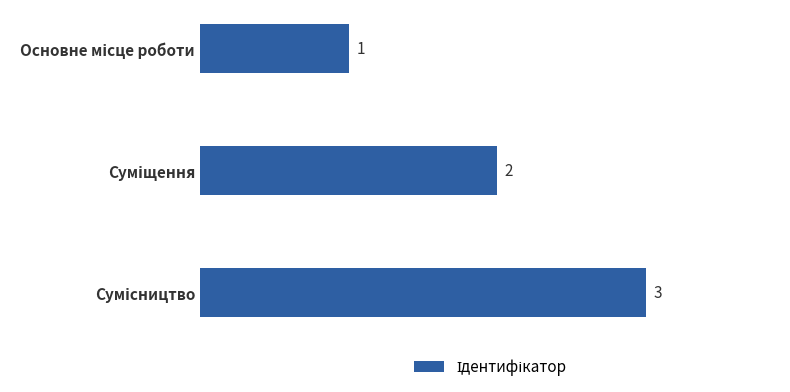

What is the value of the 3rd bar from the top?

3